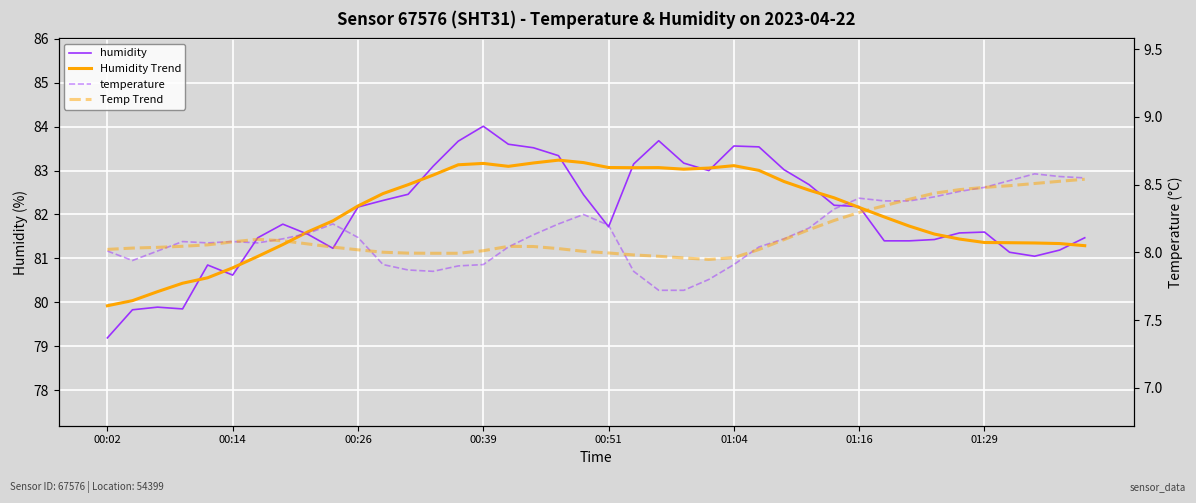

What is the value of the temperature point at the 22nd from the left?

7.9